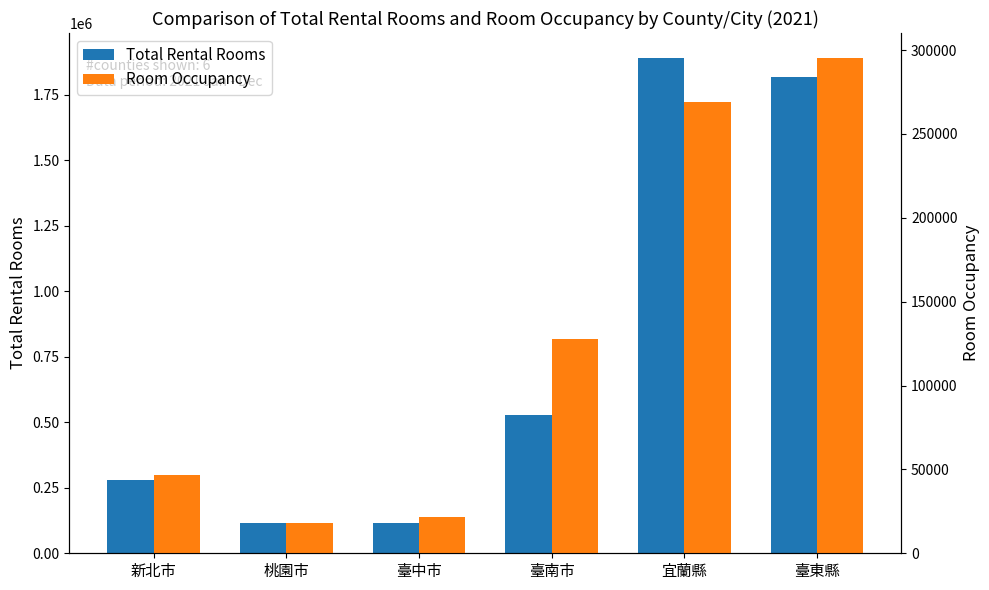

How many data points does each series have?

6